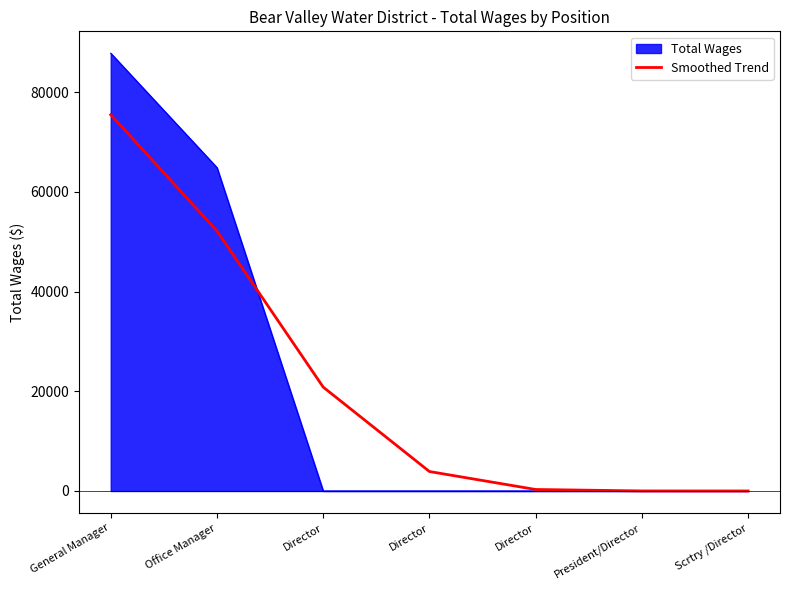

Reading right to left, what are all the values shown in this chart?

0.0	8.7	299.3	3903.9	20838.8	52163.9	75490.4